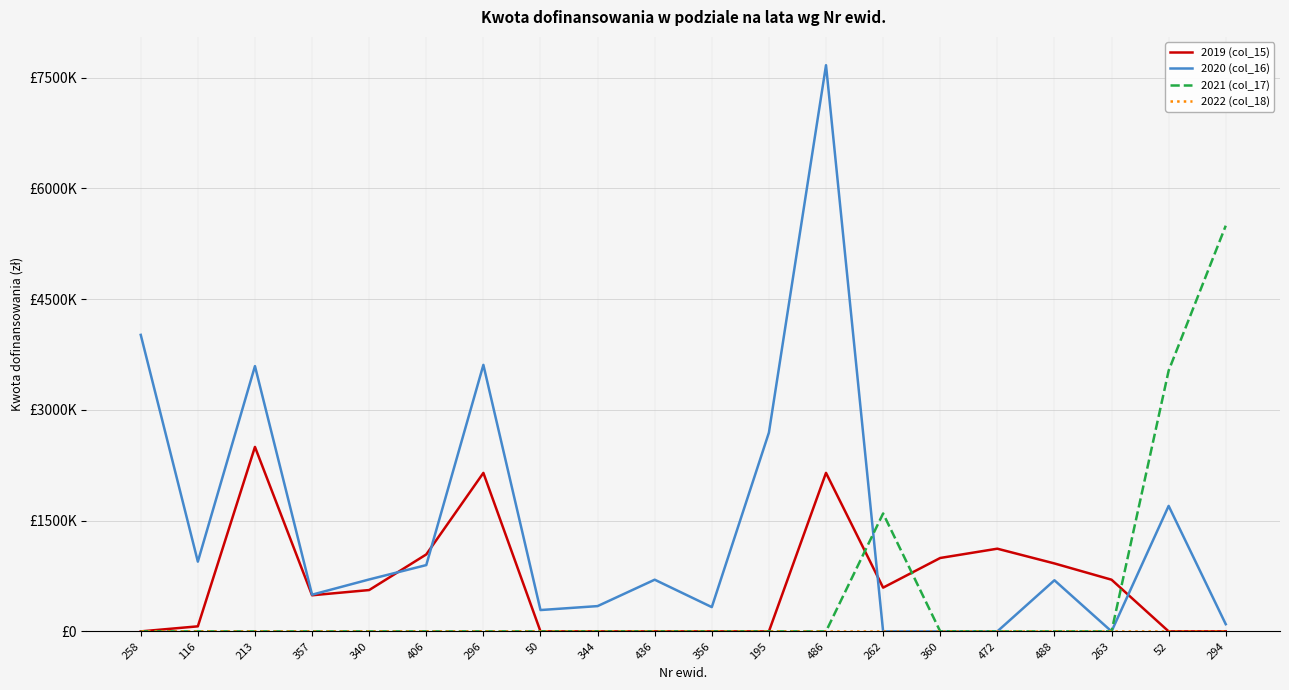

Is this an area chart (filled region under the line)?

No